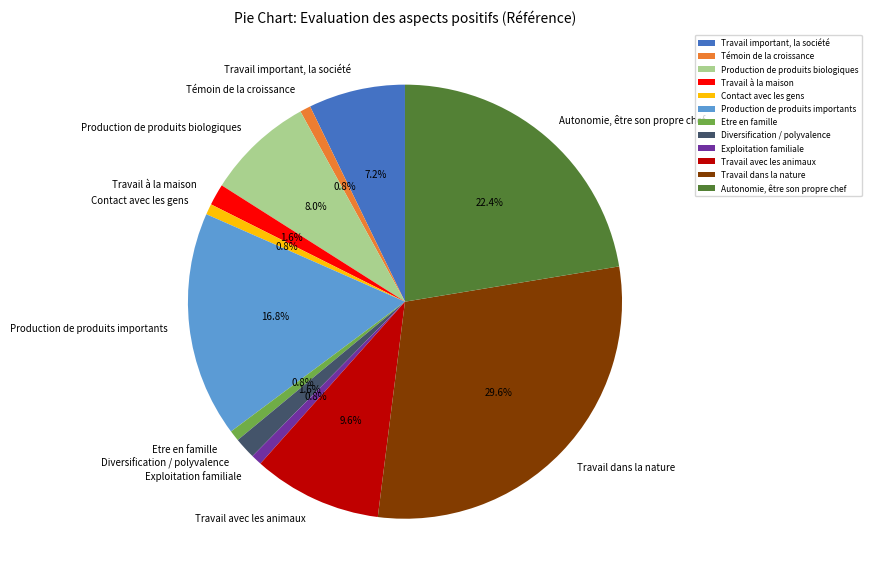

What is the largest slice in the pie chart?

Travail dans la nature